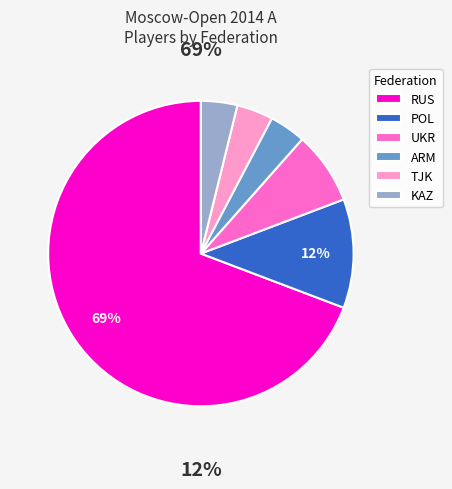

To the nearest percent, what is the average slice percentage?

17%